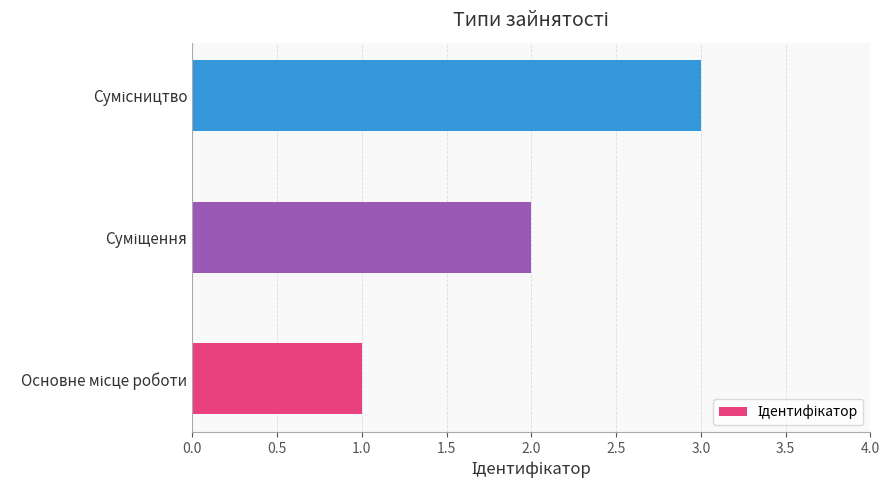

What is the average value?

2